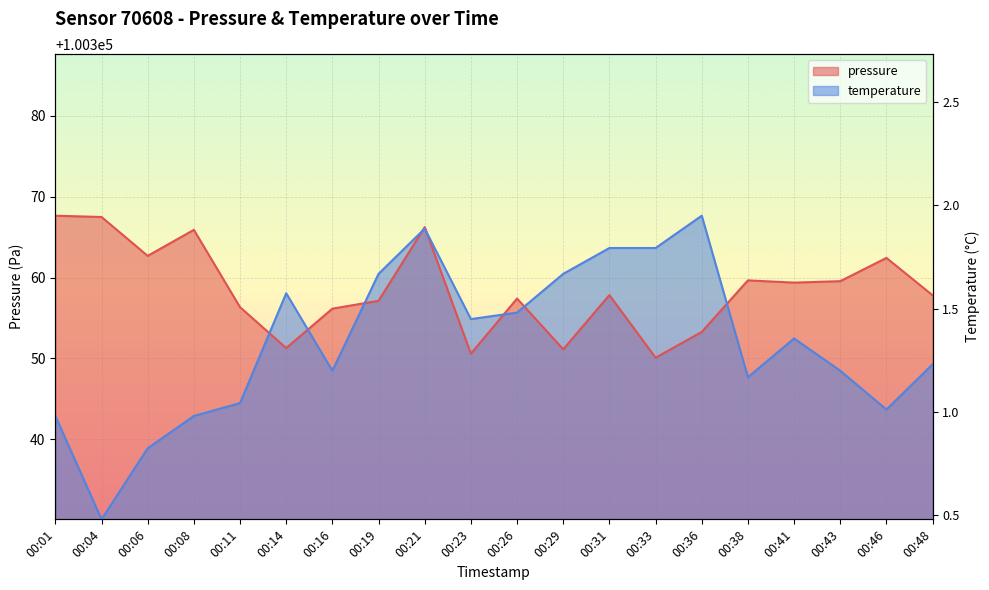

At how many categories does at least one series exceed 100351?

20